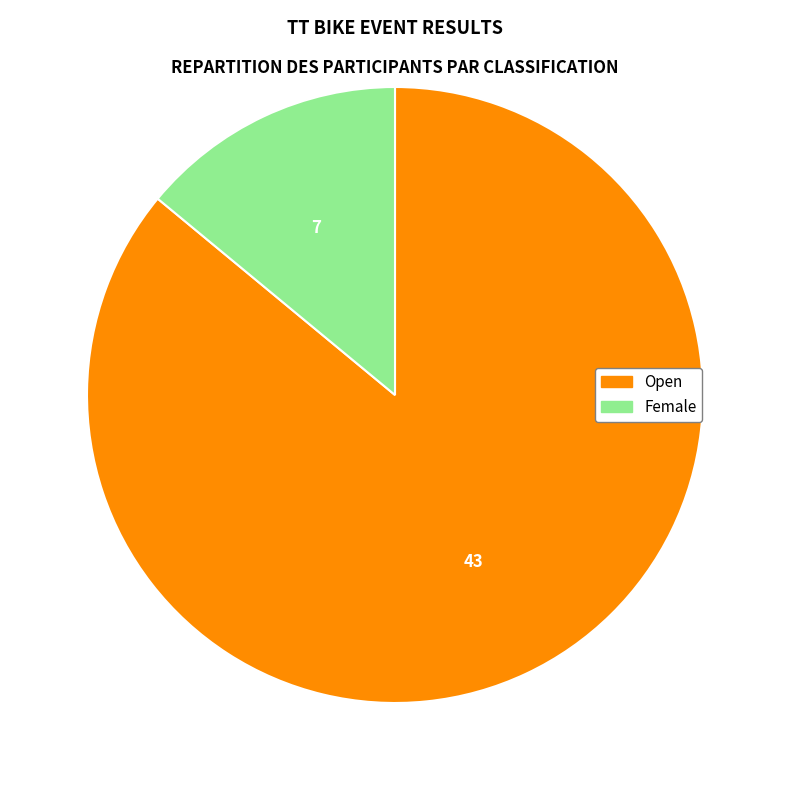

Is it true that Female is 14% of the pie?

True